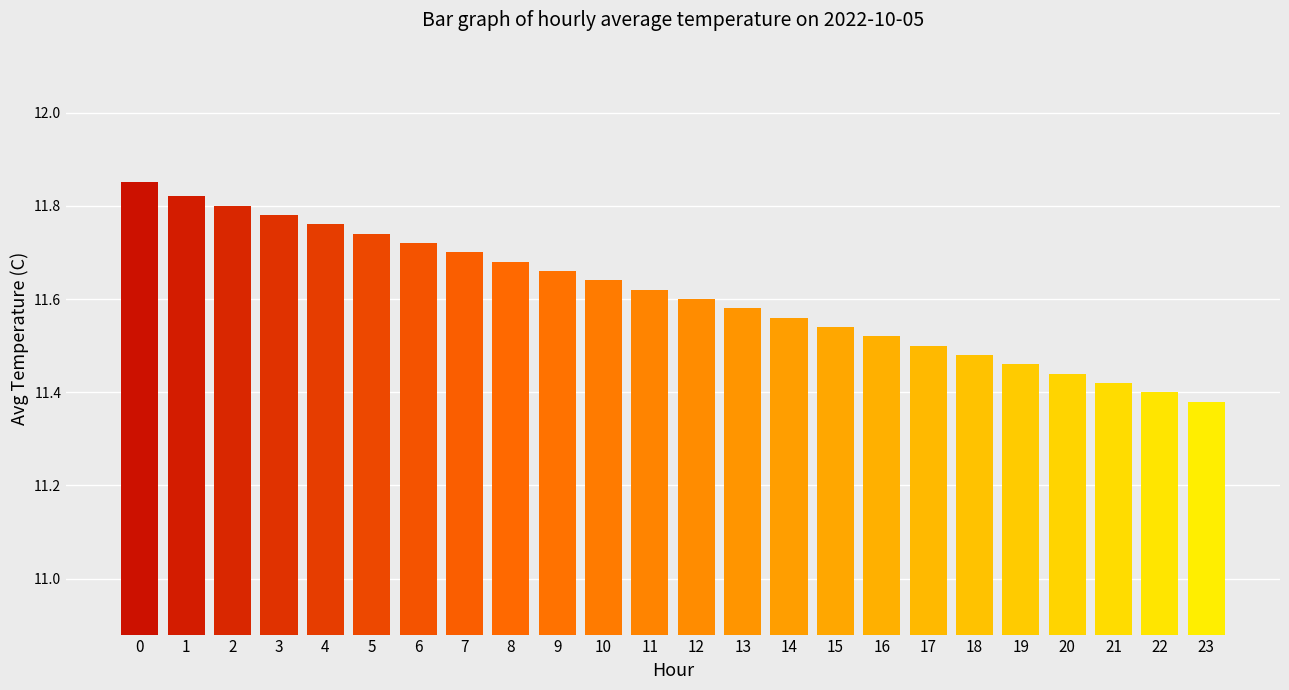

True or false: the data shows 11.8 at 1.

True